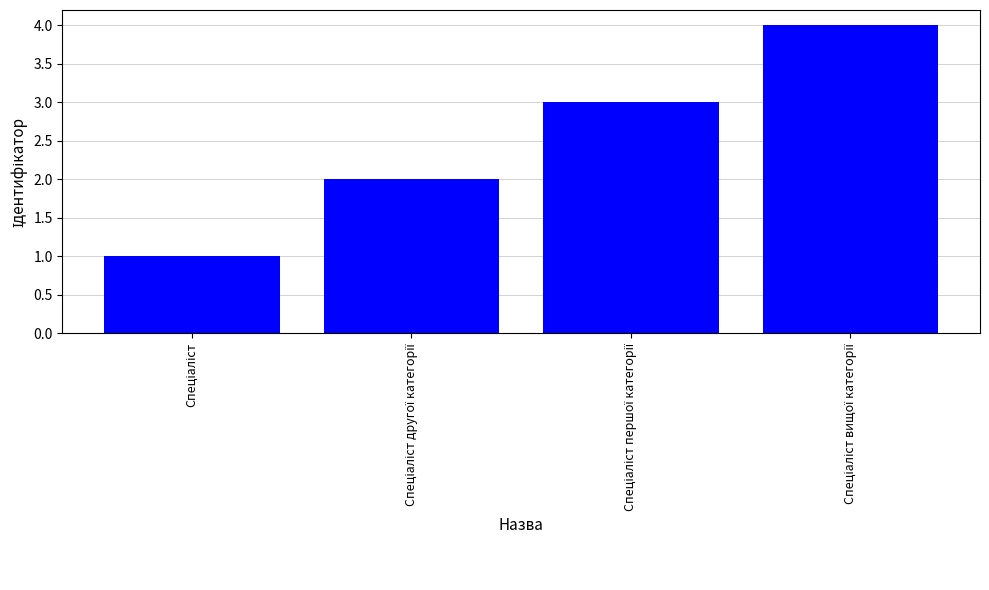

How many bars are there in total?

4